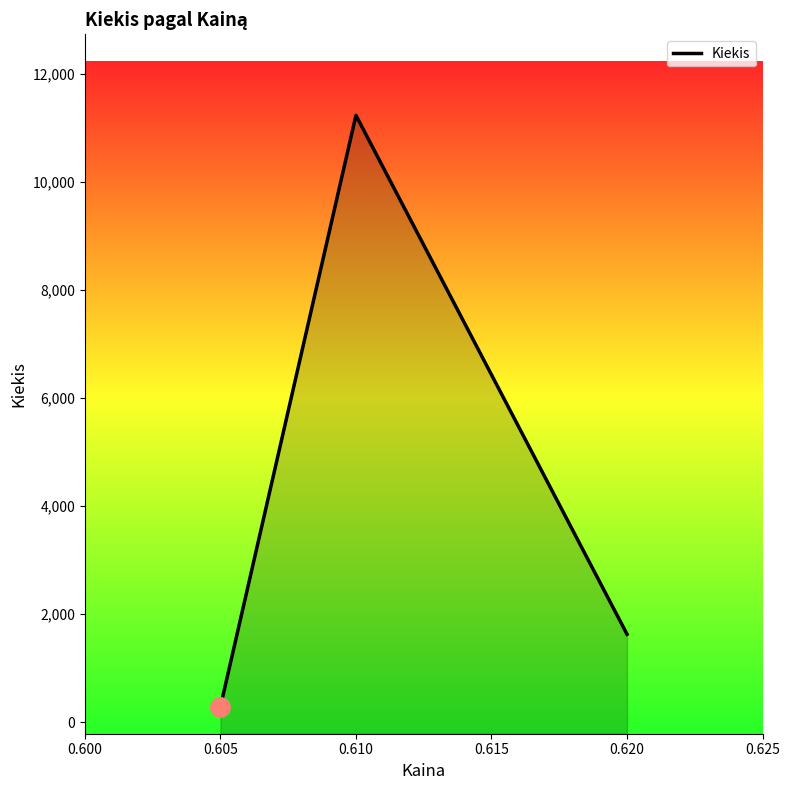

Reading left to right, extract all data points from this chart.

290	11230	1630